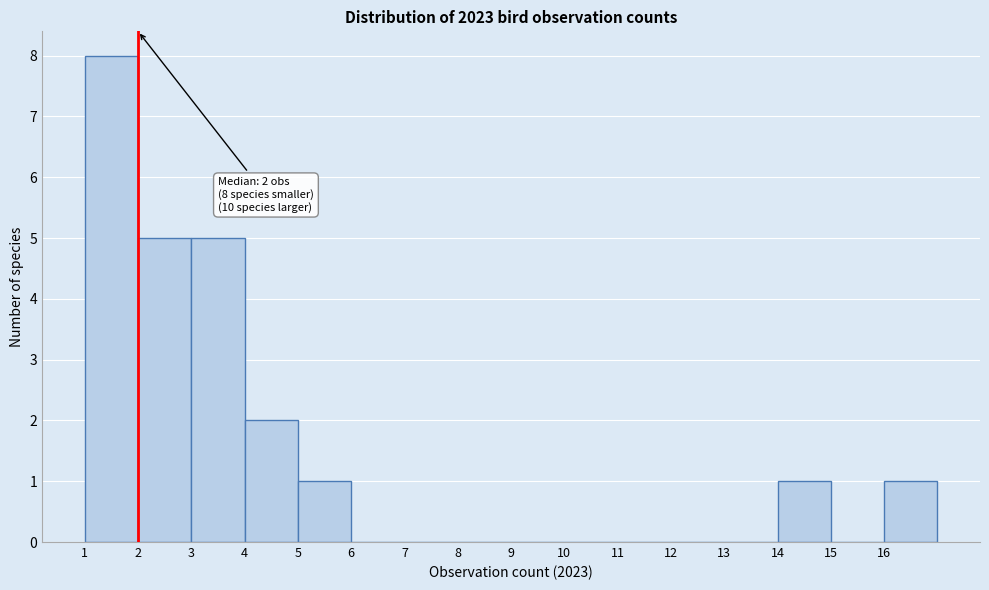

Which range on the x-axis has the tallest bar?

1 to 2